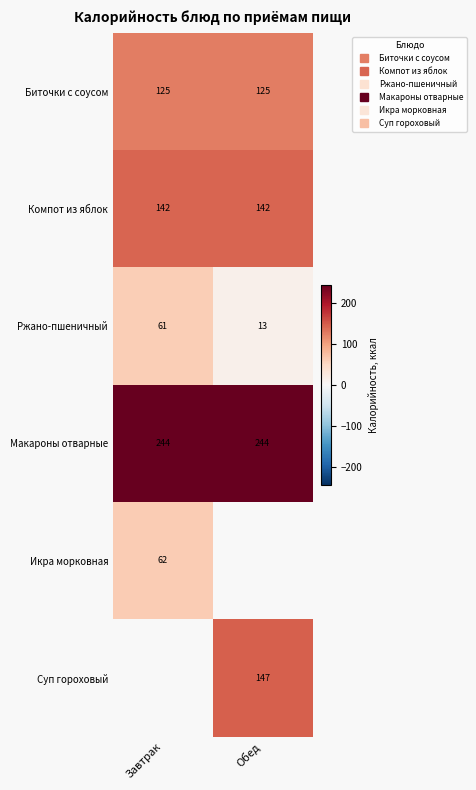

The value of Биточки с соусом at Завтрак is 76.1. True or false?

False